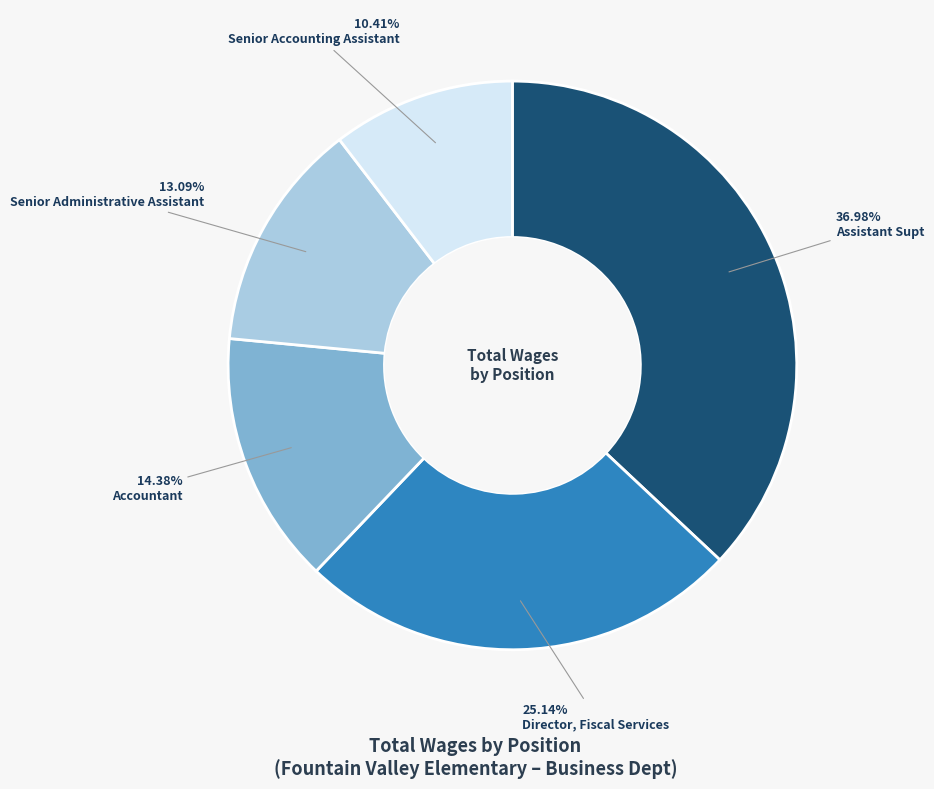

To the nearest percent, what portion does Director, Fiscal Services represent?

25%